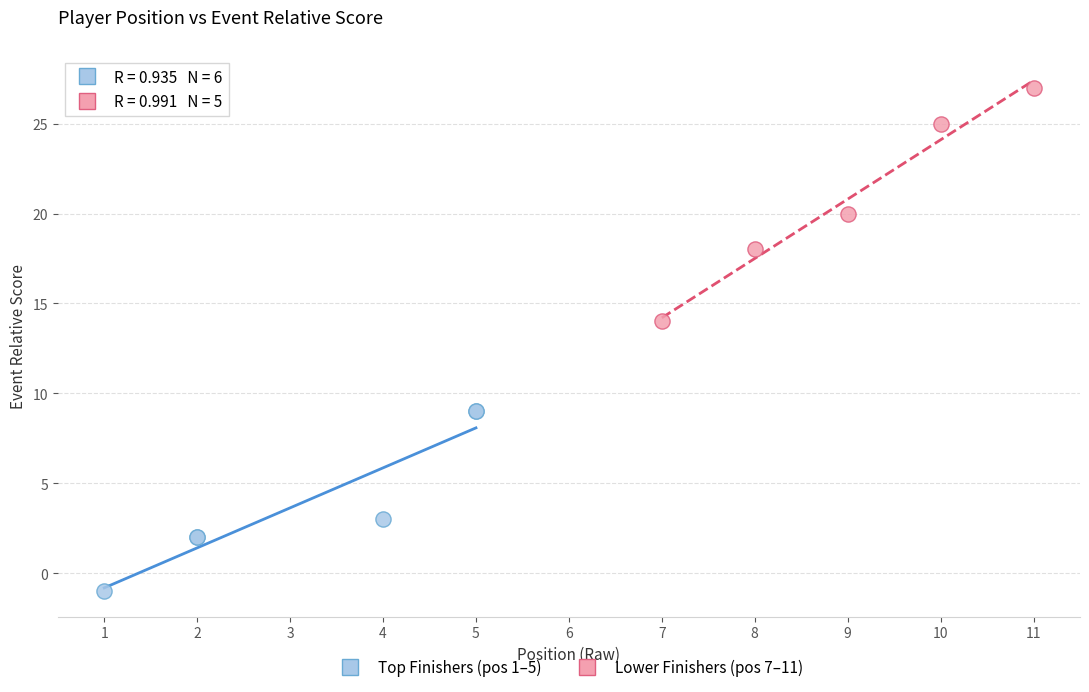

Which series reaches the minimum Y coordinate?

Top Finishers (pos 1–5)